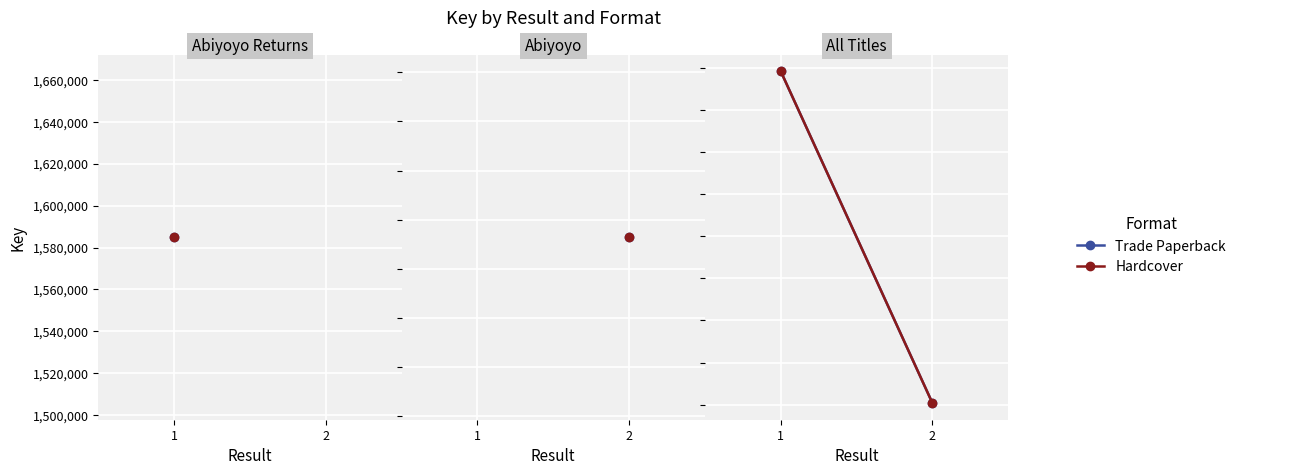

Is it true that Hardcover equals 614995 at 1?

False